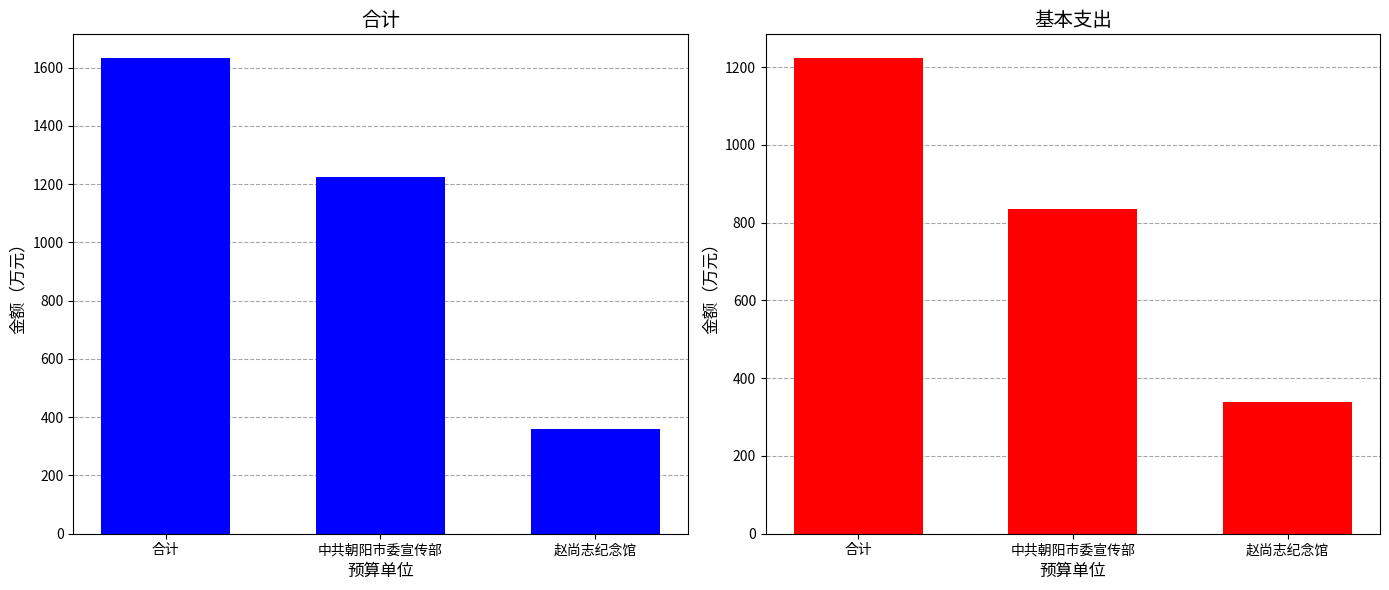

What is the average value of the 基本支出 series?

799.0